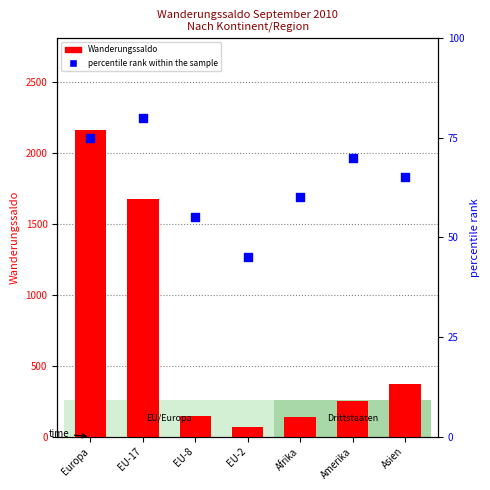

What is the total value across all series at Asien?

438